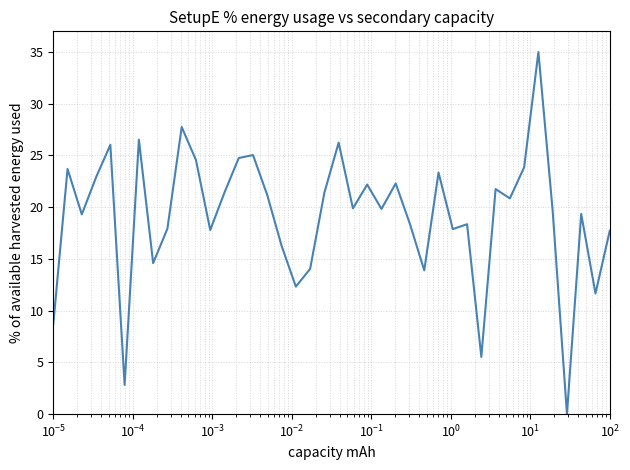

What is the greatest value displayed?

35.0